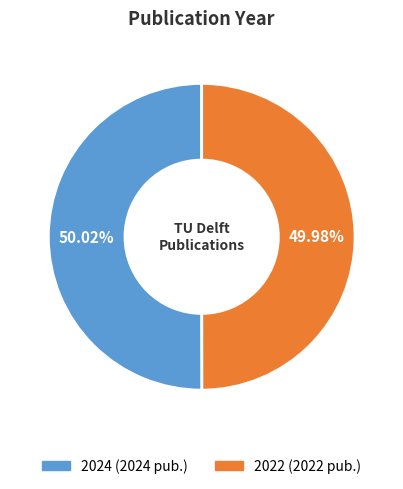

Is there a majority slice in this chart?

Yes